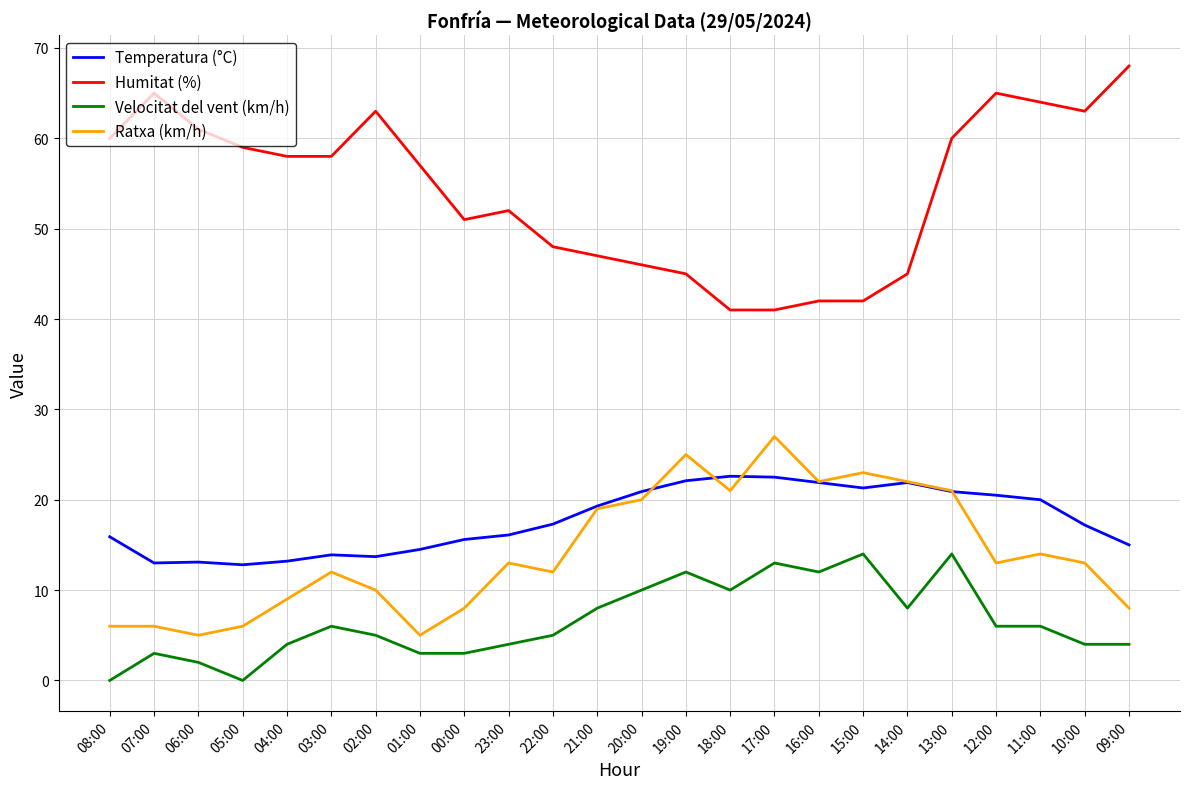

Which series has the largest total across all categories?

Humitat (%)